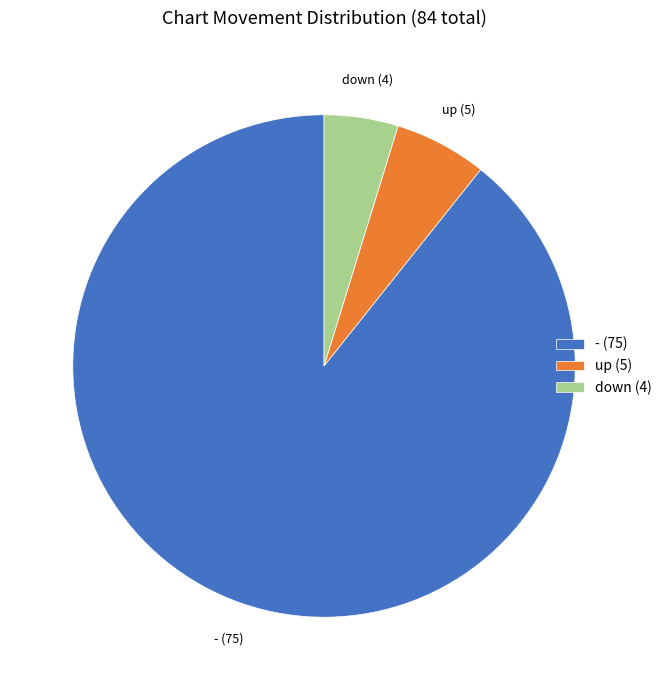

Rank the categories by value from highest to lowest.

- (75), up (5), down (4)